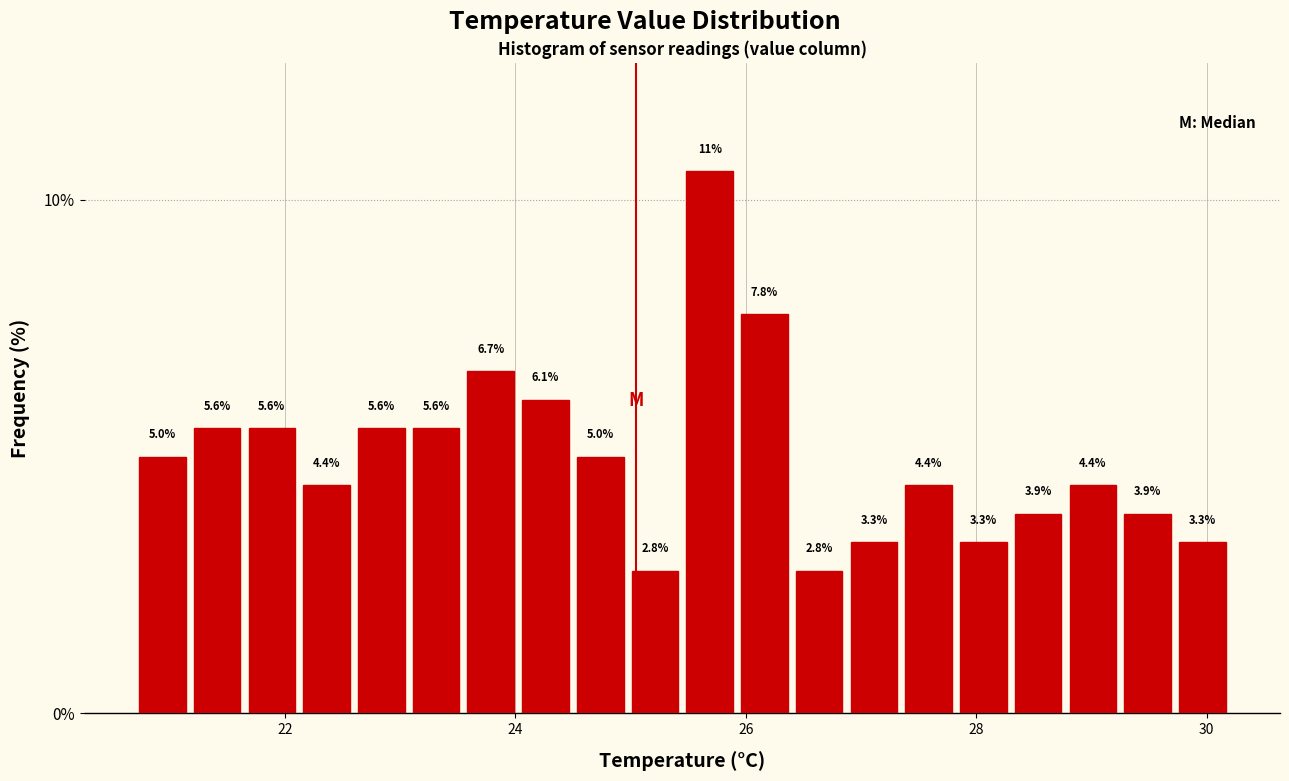

Around what value on the x-axis is the tallest bar? Give the approximate position of its centre, as read against the axis.

25.6